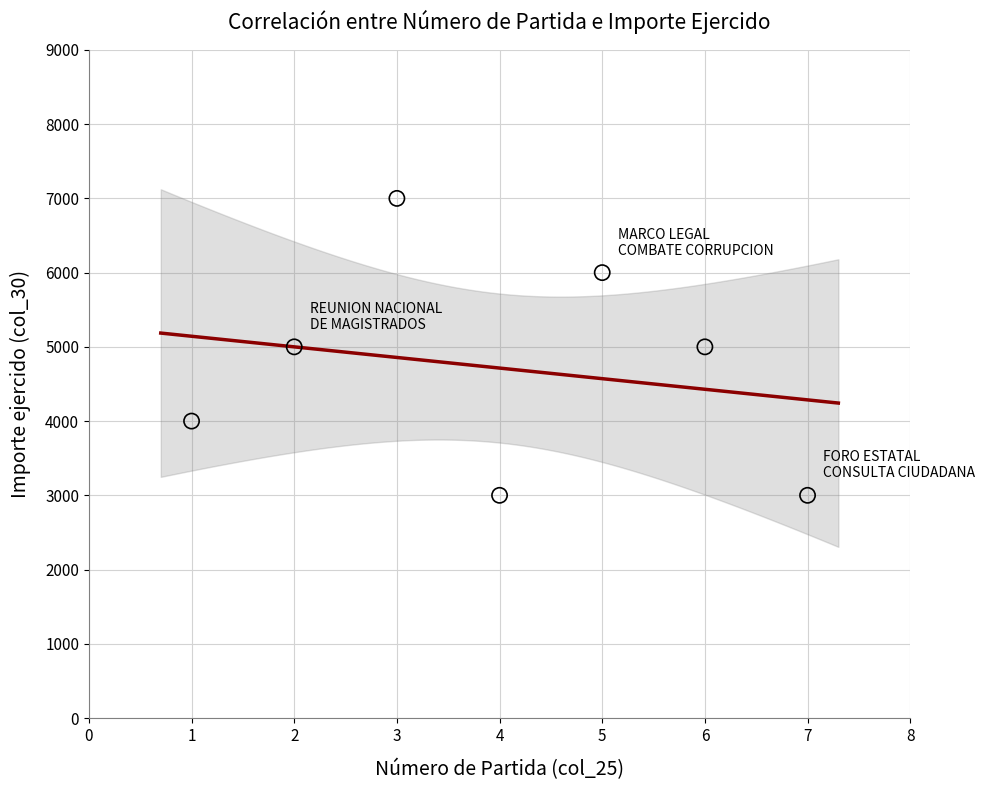

What is the range of Y values (max minus min)?

4000